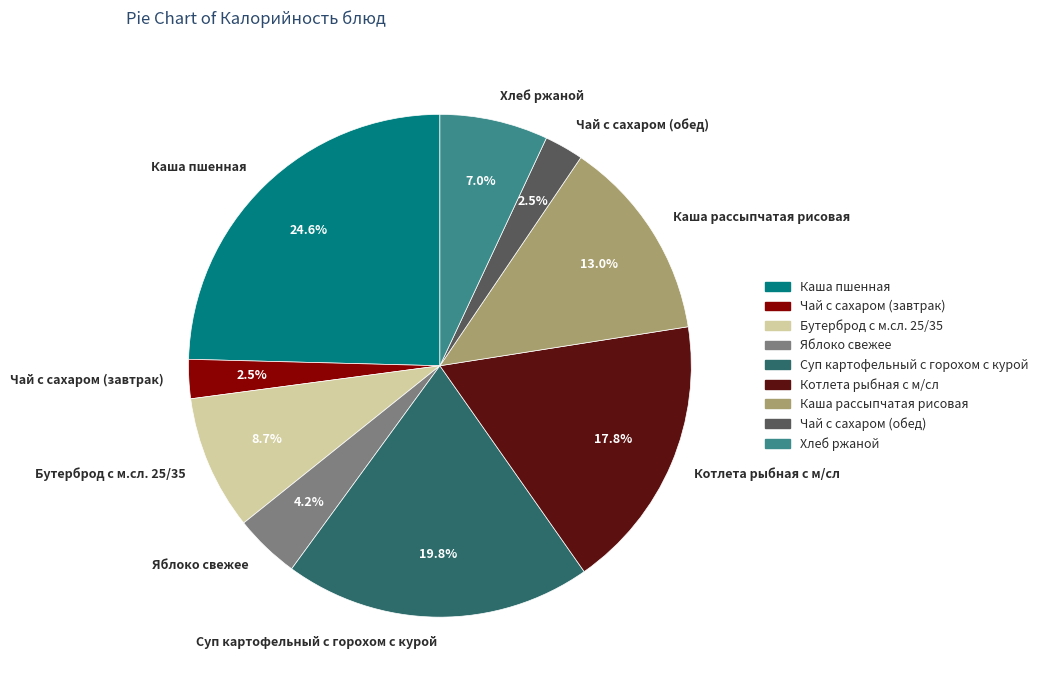

Between Хлеб ржаной and Яблоко свежее, which is larger?

Хлеб ржаной